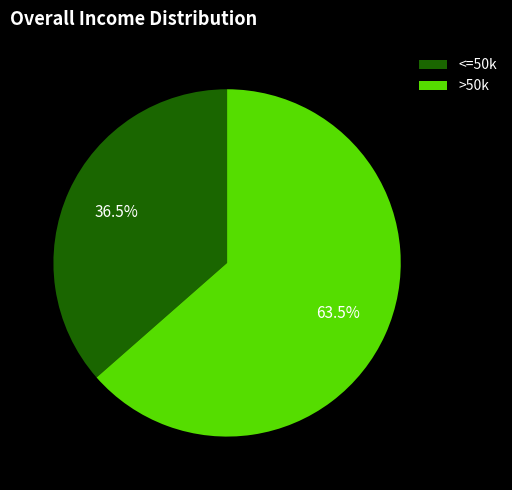

Count the number of slices in the pie.

2